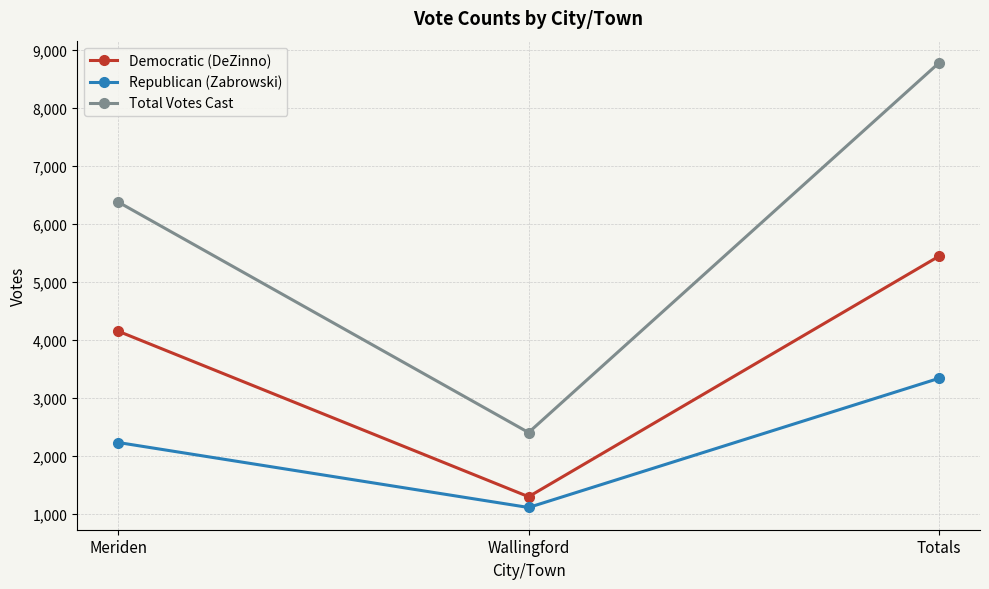

Rank the series at Totals from lowest to highest value.

Republican (Zabrowski), Democratic (DeZinno), Total Votes Cast